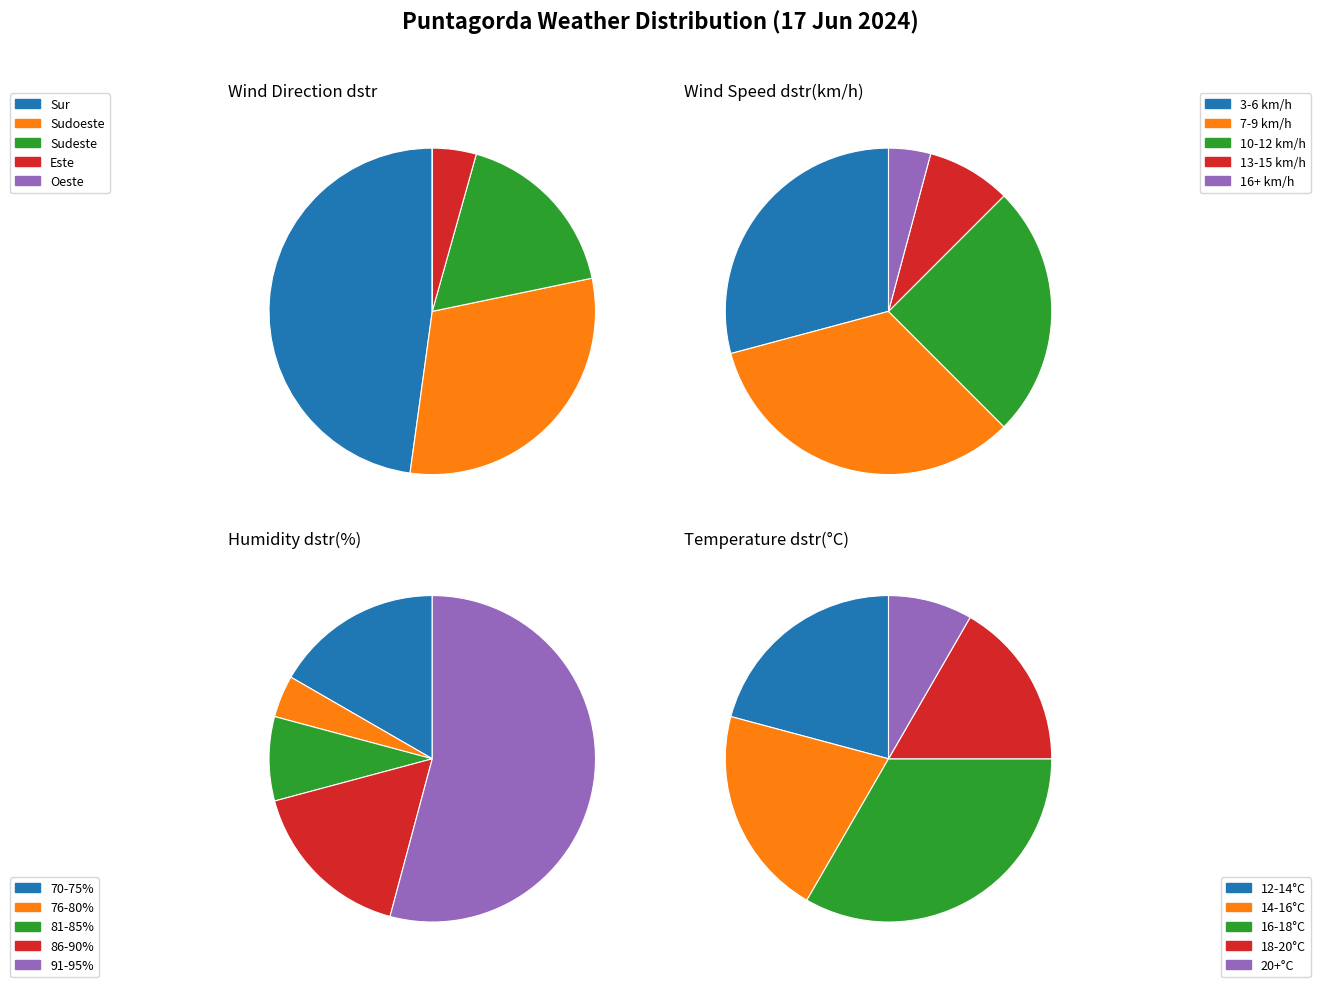

True or false: Sudeste accounts for 17% of the total.

True